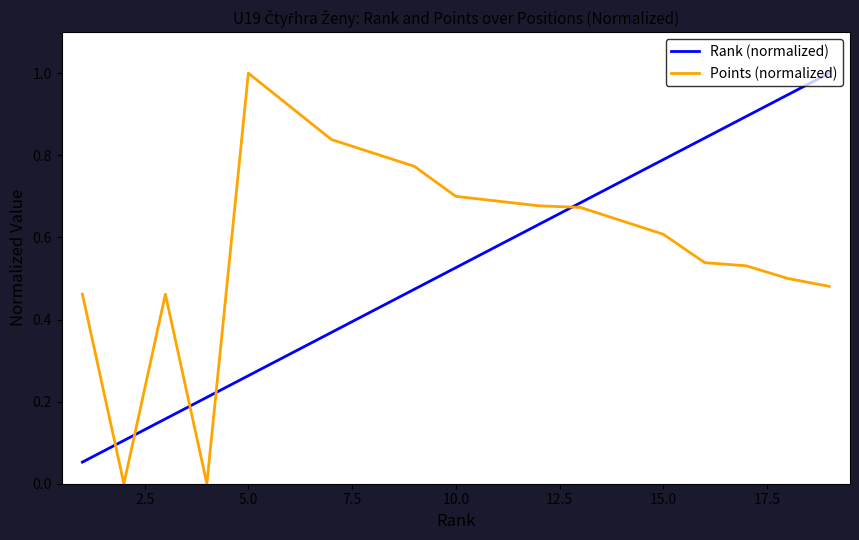

True or false: Rank (normalized) and Points (normalized) cross at least once.

True